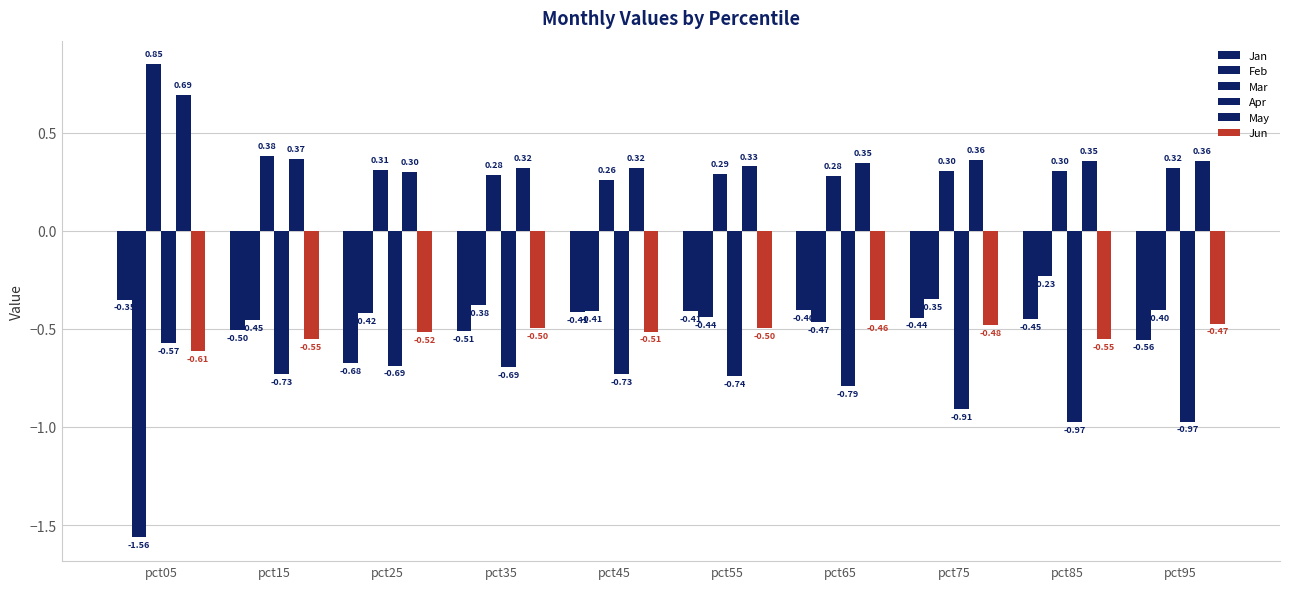

What is the maximum value shown in the chart?

0.8